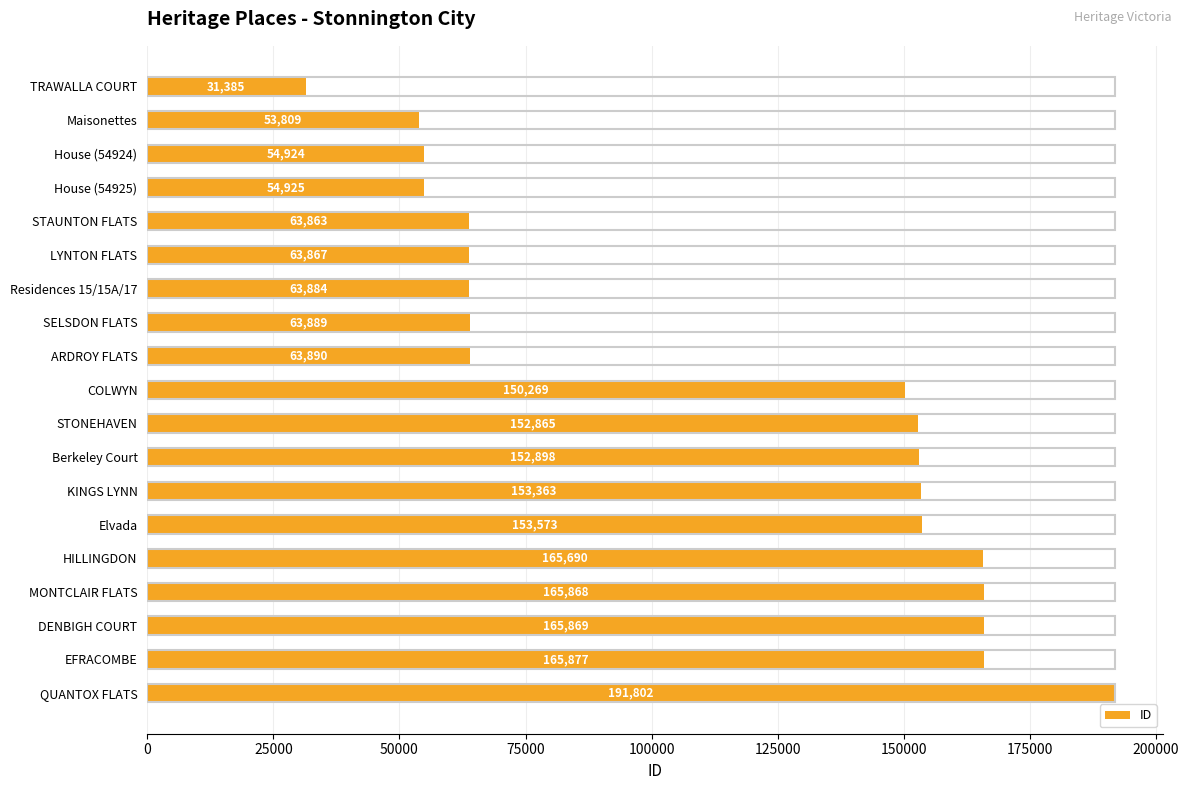

What is the smallest value displayed?

31385